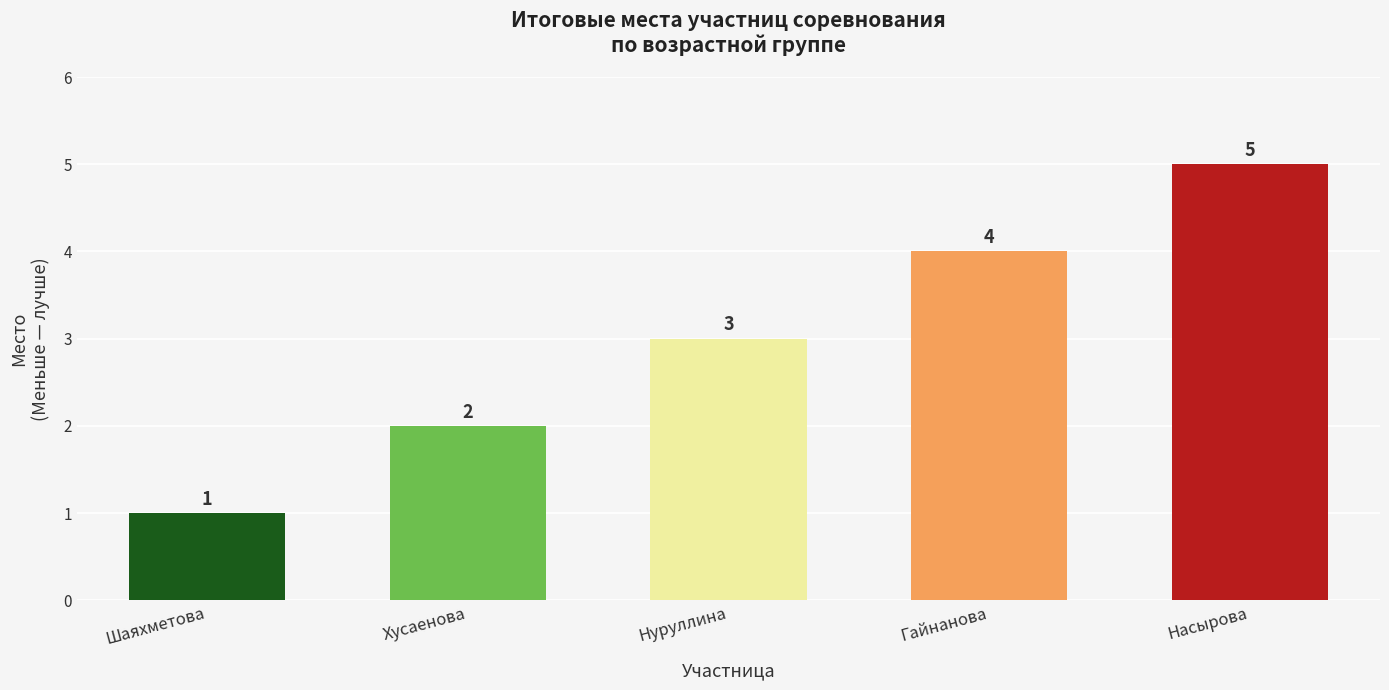

What is the change in value from Шаяхметова to Насырова?

+4